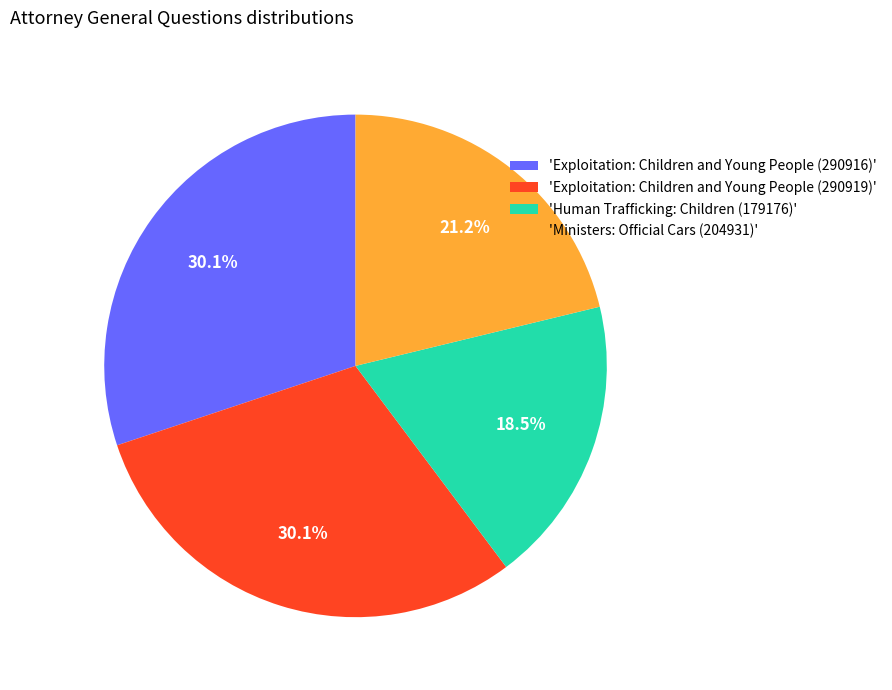

What portion of the pie excludes 'Ministers: Official Cars (204931)'?

78.8%